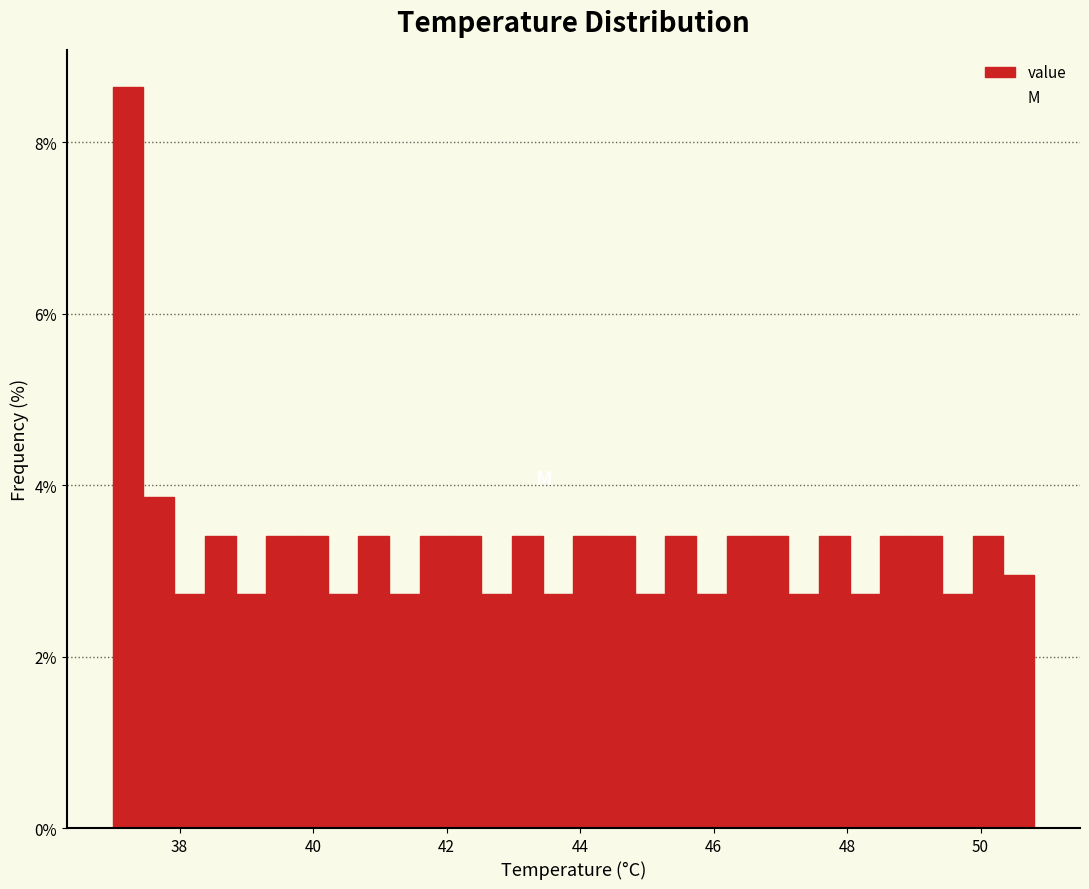

Read against the x-axis, roughly where is the centre of the tallest bar?

37.2